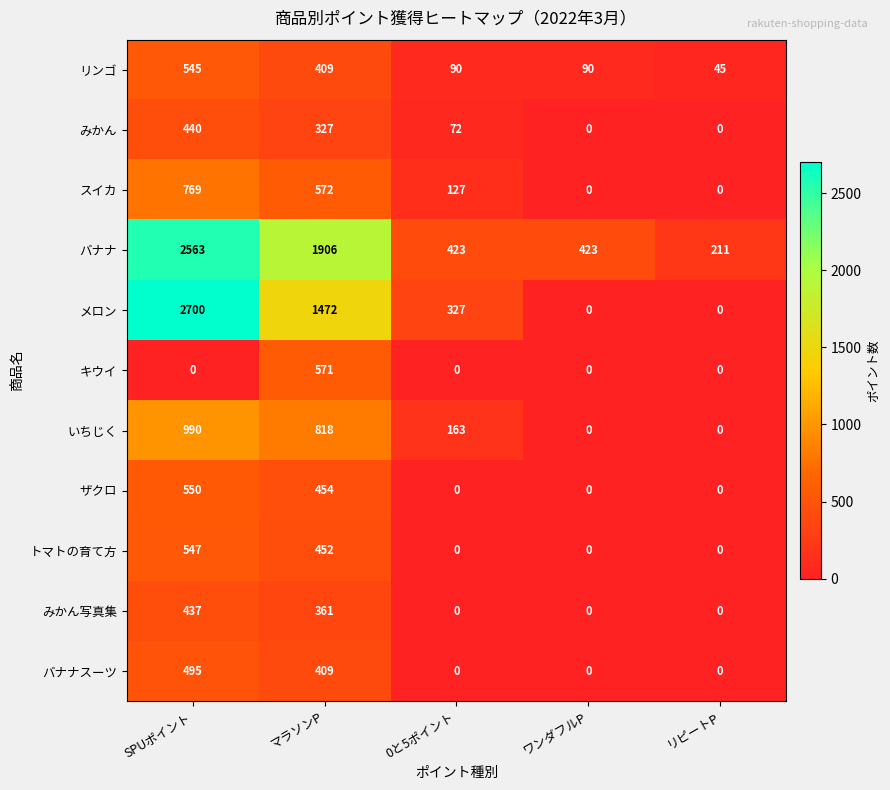

What is the total value across all series at 0と5ポイント?

1202